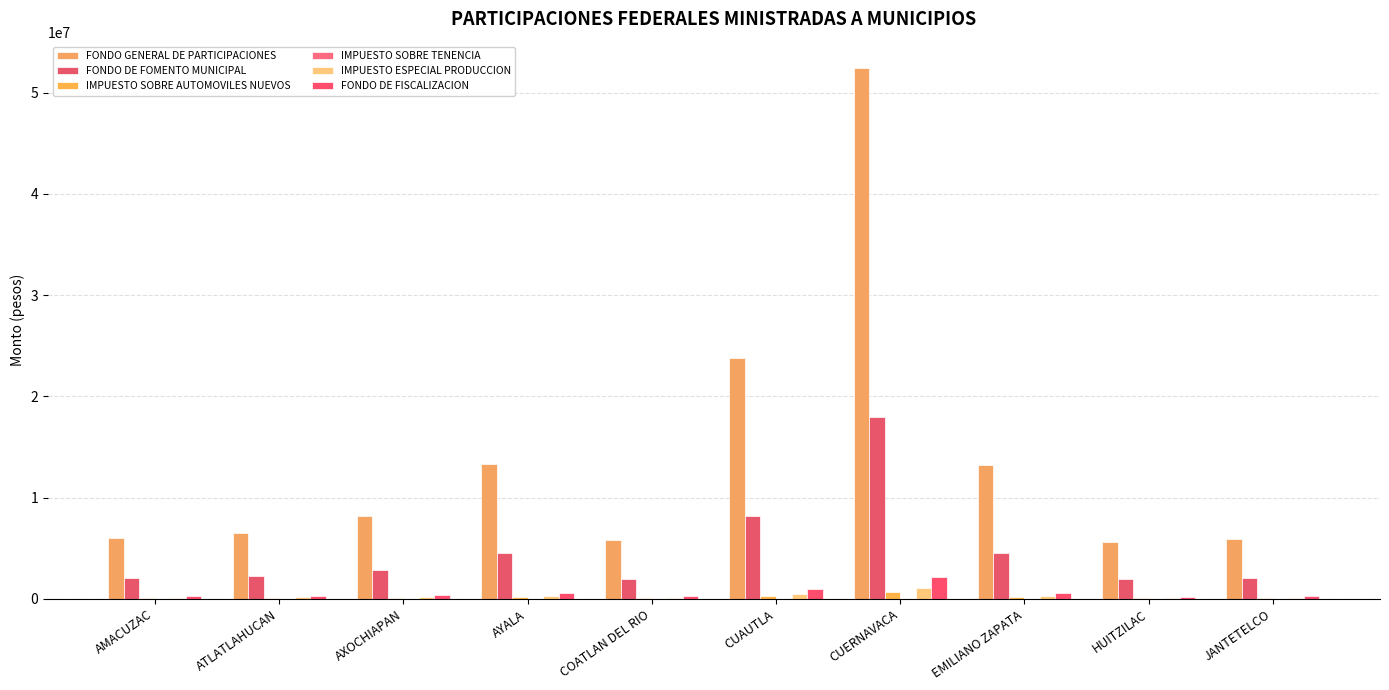

What is the difference between the FONDO DE FOMENTO MUNICIPAL values at ATLATLAHUCAN and CUERNAVACA?

15729596